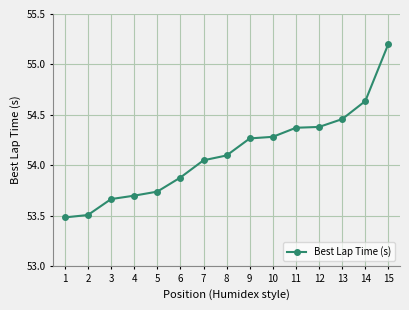

At which label does the data first exceed 54?

7